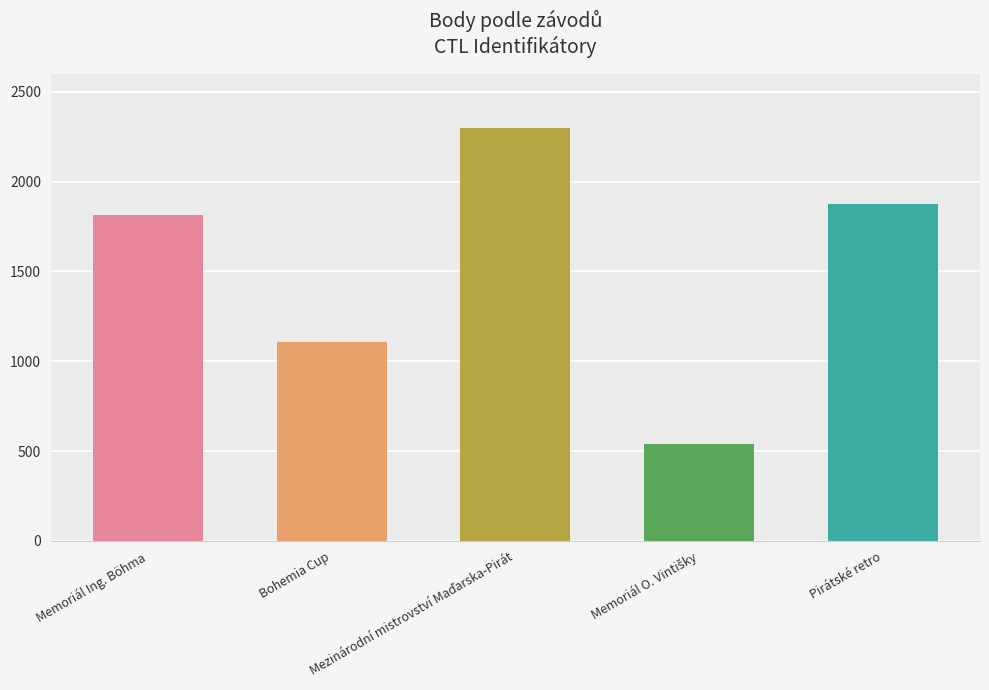

What is the greatest value displayed?

2298